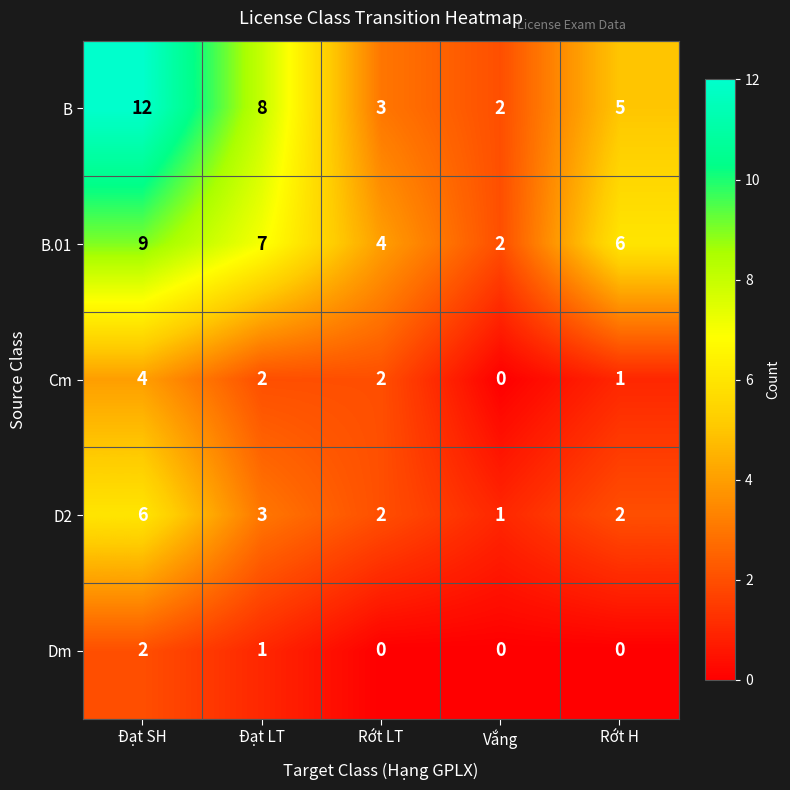

What is the difference between the highest and lowest values at Đạt SH?

10